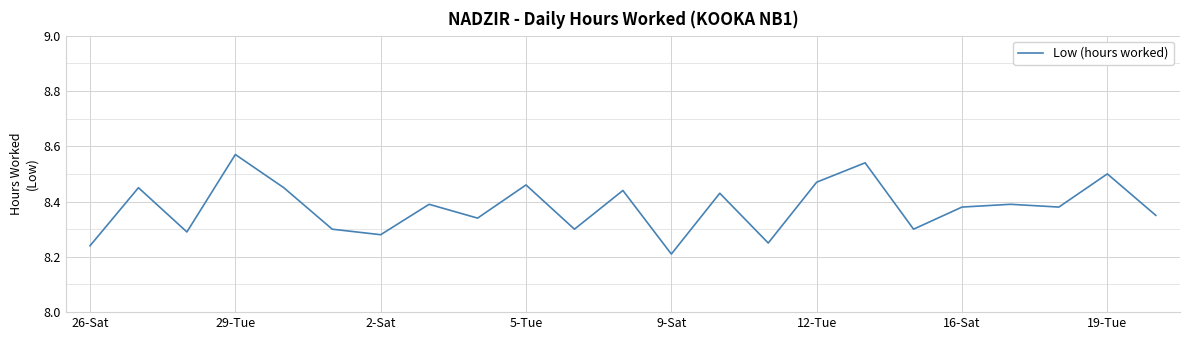

What is the difference between the maximum and minimum values?

0.4